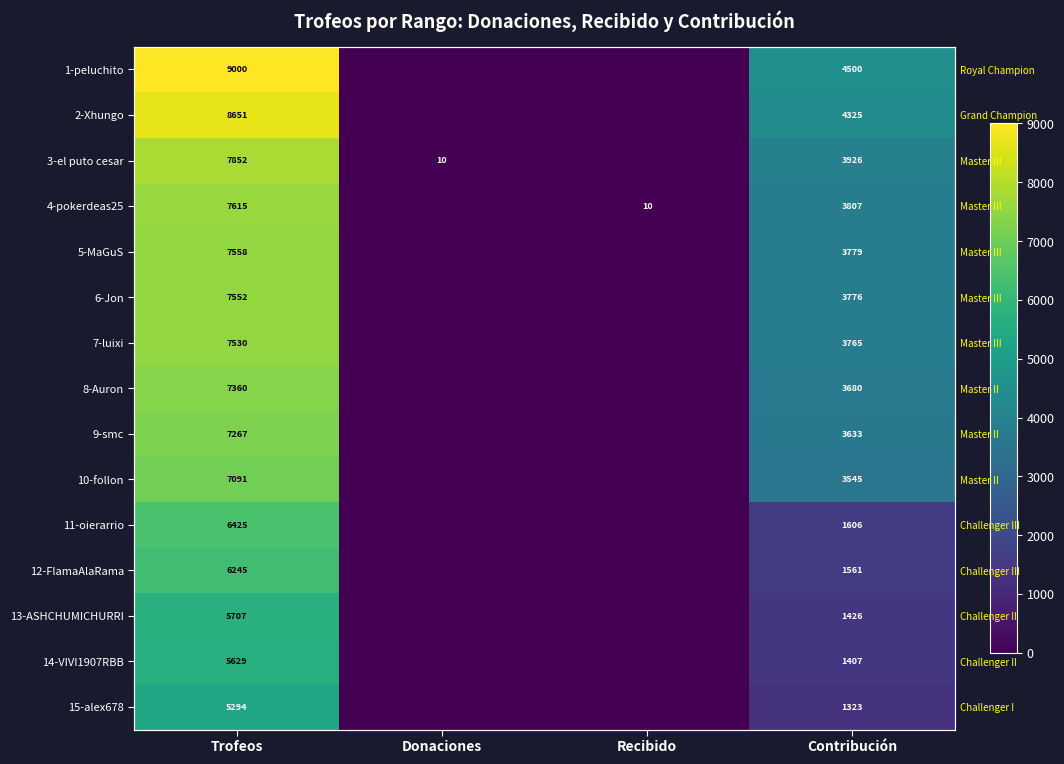

True or false: 14-VIVI1907RBB has a value of 1407 at Contribución.

True